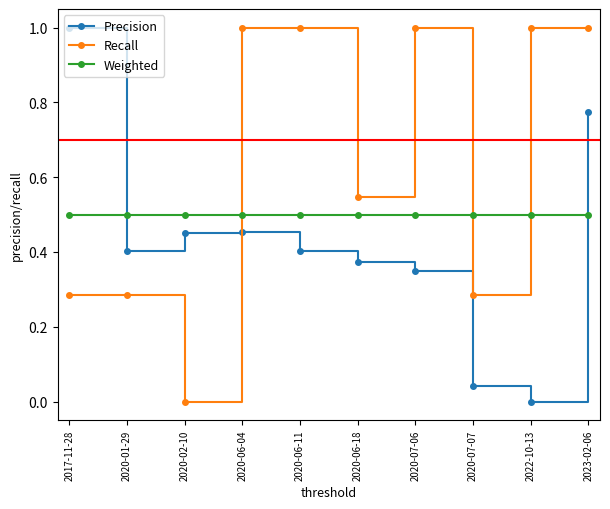

What are all the series names shown in the legend?

Precision, Recall, Weighted